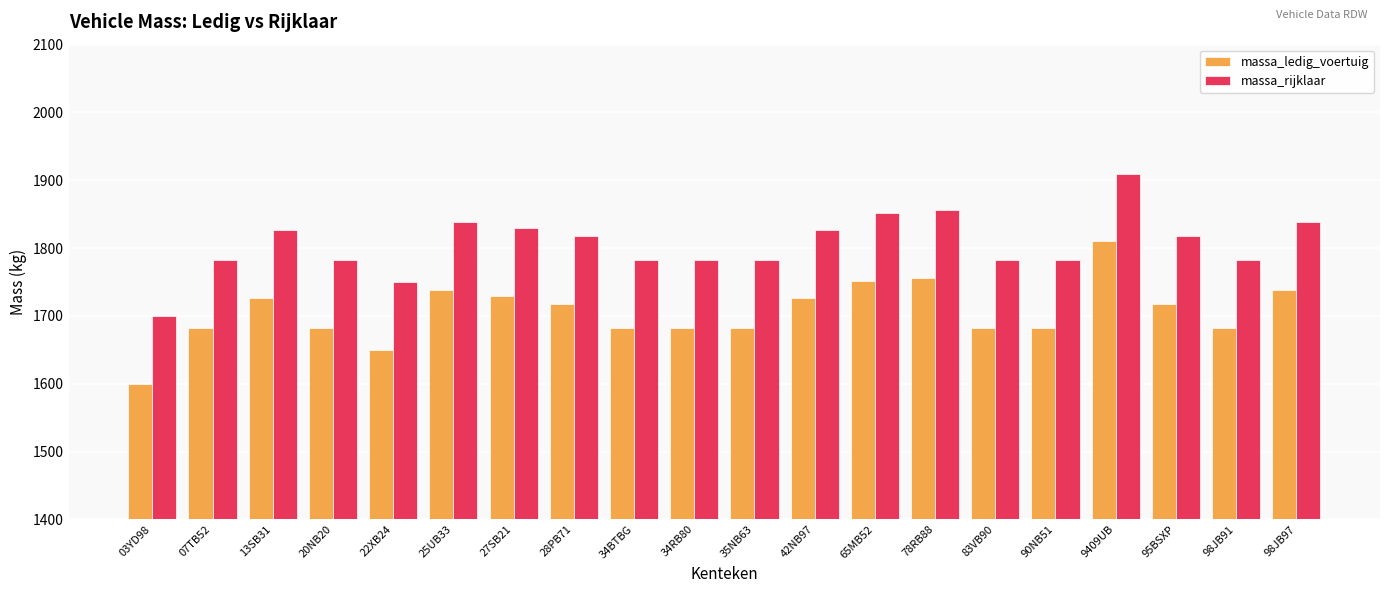

The massa_rijklaar series shows 1782 at 35NB63. True or false?

True